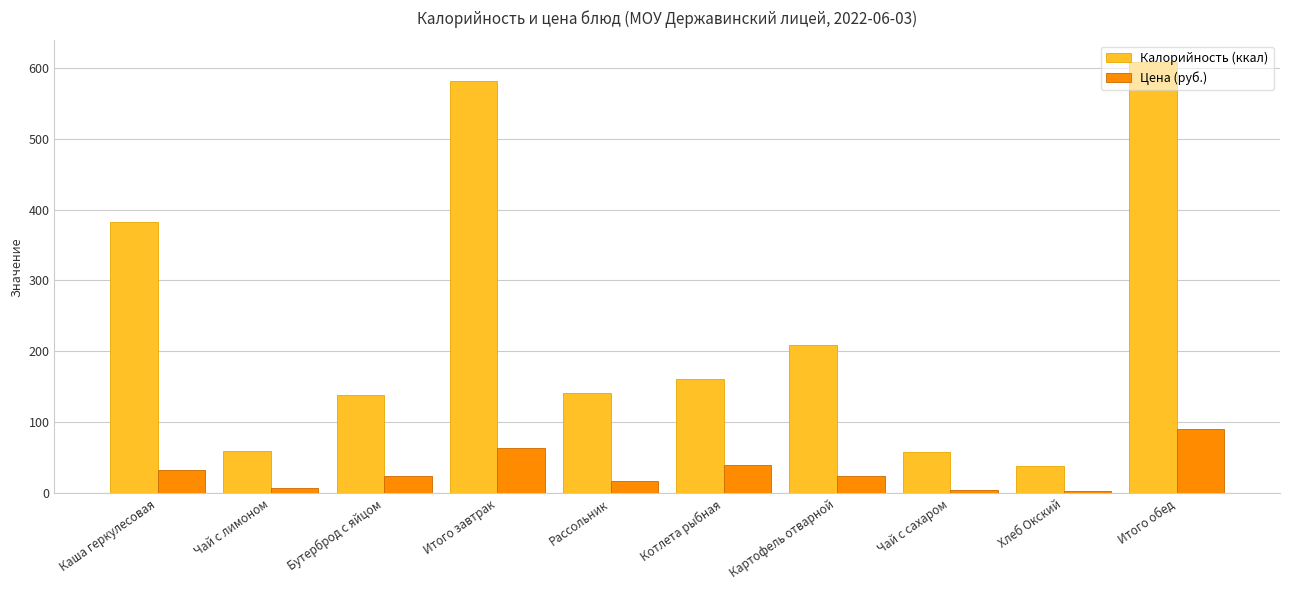

What is the average value of the Калорийность (ккал) series?

238